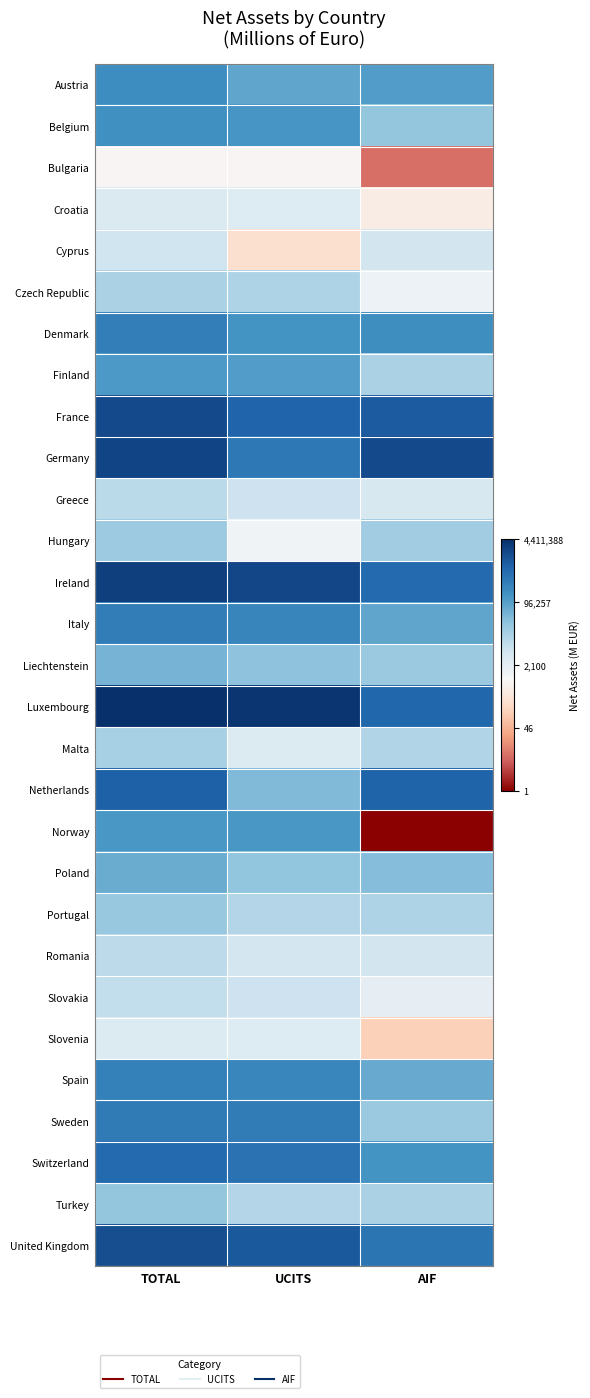

Reading right to left, what are all the values shown in this chart?

Austria: AIF=5.0	UCITS=4.9	TOTAL=5.3
Belgium: AIF=4.4	UCITS=5.1	TOTAL=5.2
Bulgaria: AIF=0.9	UCITS=2.9	TOTAL=2.9
Croatia: AIF=2.7	UCITS=3.4	TOTAL=3.5
Cyprus: AIF=3.6	UCITS=2.3	TOTAL=3.7
Czech Republic: AIF=3.2	UCITS=4.1	TOTAL=4.1
Denmark: AIF=5.2	UCITS=5.1	TOTAL=5.5
Finland: AIF=4.1	UCITS=5.0	TOTAL=5.1
France: AIF=6.0	UCITS=5.9	TOTAL=6.3
Germany: AIF=6.3	UCITS=5.6	TOTAL=6.3
Greece: AIF=3.5	UCITS=3.7	TOTAL=3.9
Hungary: AIF=4.3	UCITS=3.1	TOTAL=4.3
Ireland: AIF=5.8	UCITS=6.3	TOTAL=6.4
Italy: AIF=4.9	UCITS=5.4	TOTAL=5.5
Liechtenstein: AIF=4.3	UCITS=4.4	TOTAL=4.7
Luxembourg: AIF=5.9	UCITS=6.6	TOTAL=6.6
Malta: AIF=4.1	UCITS=3.5	TOTAL=4.2
Netherlands: AIF=5.9	UCITS=4.6	TOTAL=6.0
Norway: AIF=0.0	UCITS=5.1	TOTAL=5.1
Poland: AIF=4.5	UCITS=4.4	TOTAL=4.8
Portugal: AIF=4.1	UCITS=4.0	TOTAL=4.4
Romania: AIF=3.7	UCITS=3.6	TOTAL=3.9
Slovakia: AIF=3.3	UCITS=3.7	TOTAL=3.9
Slovenia: AIF=2.1	UCITS=3.4	TOTAL=3.5
Spain: AIF=4.8	UCITS=5.4	TOTAL=5.5
Sweden: AIF=4.3	UCITS=5.6	TOTAL=5.6
Switzerland: AIF=5.1	UCITS=5.7	TOTAL=5.8
Turkey: AIF=4.1	UCITS=4.0	TOTAL=4.4
United Kingdom: AIF=5.6	UCITS=6.1	TOTAL=6.2